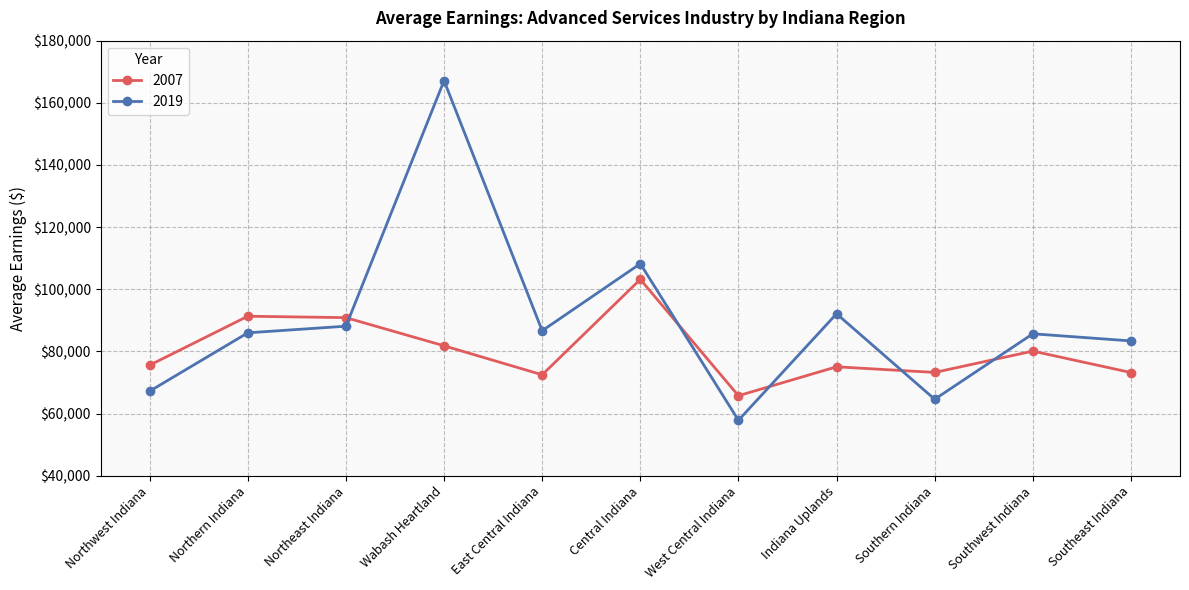

List the series in order of their peak value, lowest first.

2007, 2019